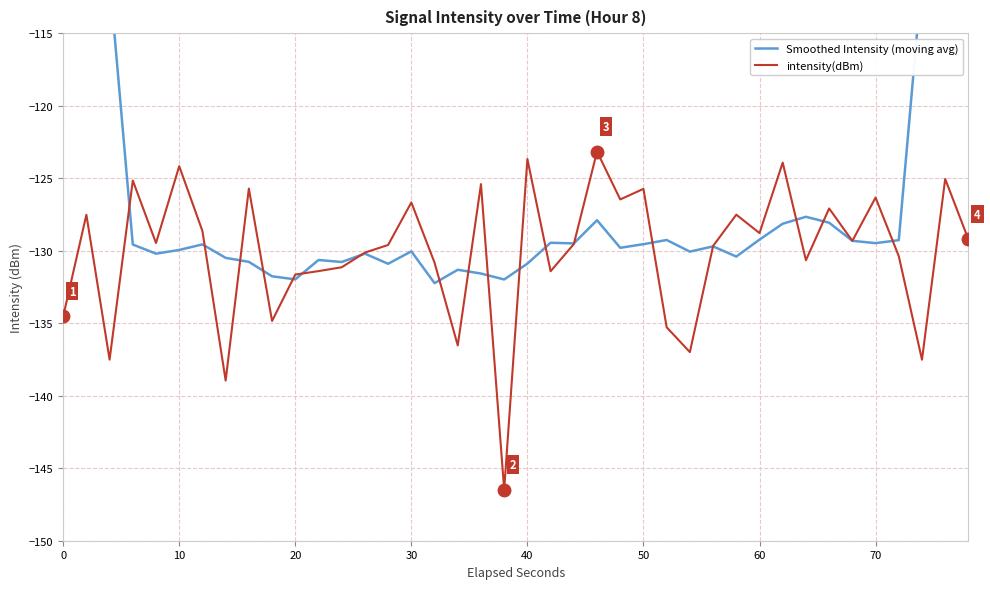

What is the maximum value for intensity(dBm)?

-123.2